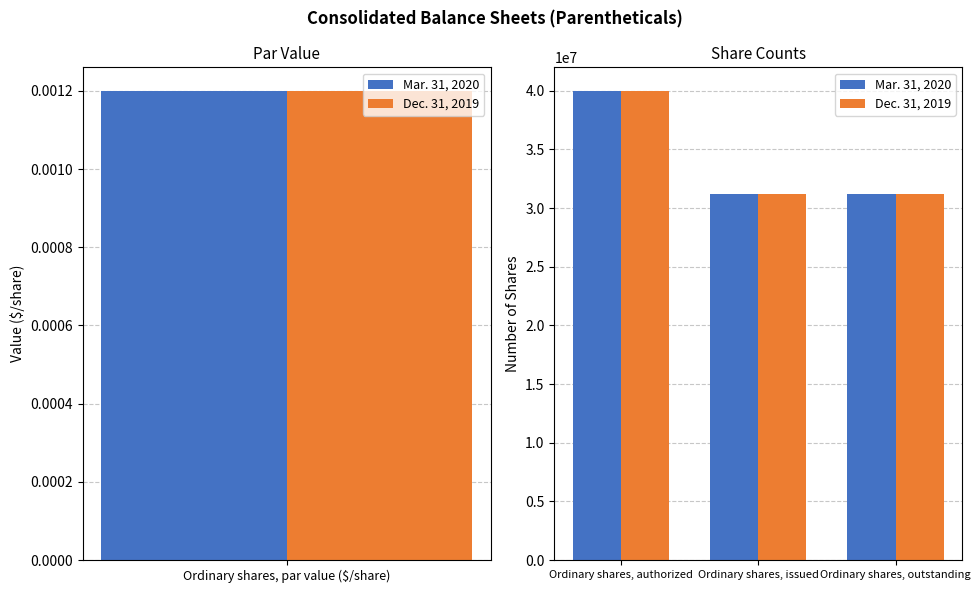

Rank the series at Ordinary shares, outstanding from lowest to highest value.

Mar. 31, 2020, Dec. 31, 2019